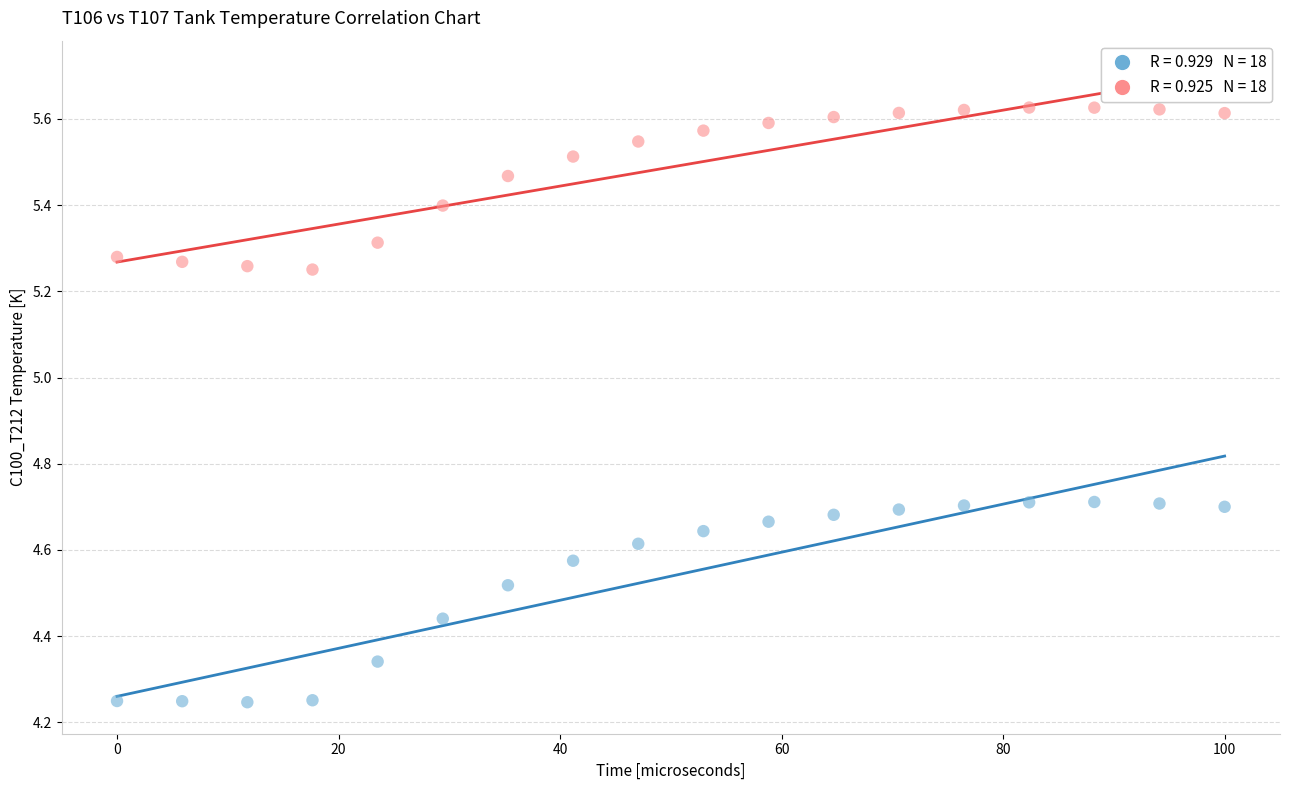

Across all data points, what is the range of X values (max minus min)?

100.0